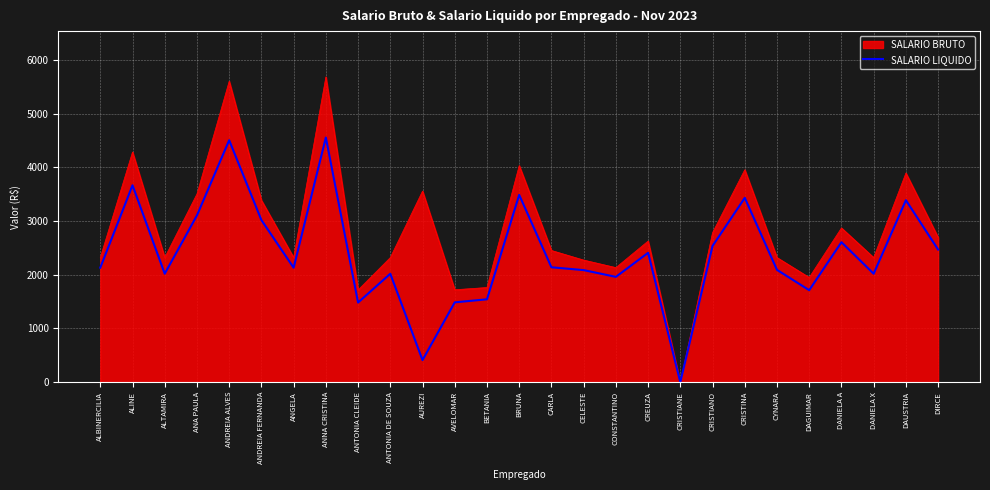

How many distinct data groups are displayed?

2